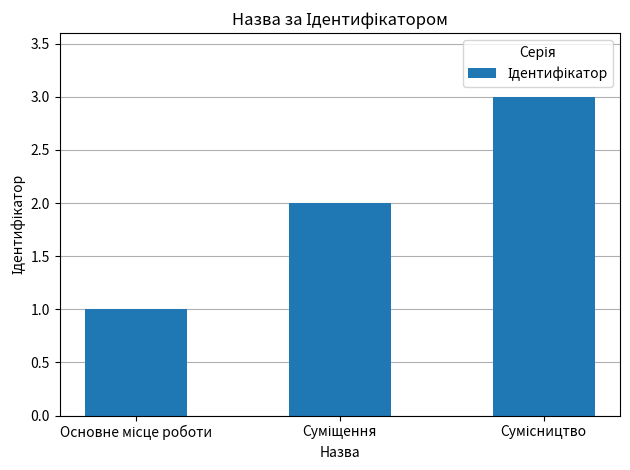

What is the greatest value displayed?

3